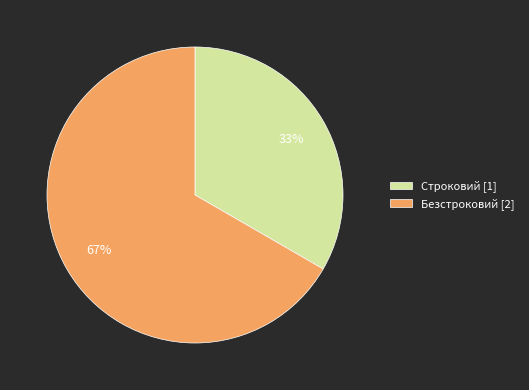

Which category accounts for the majority?

Безстроковий